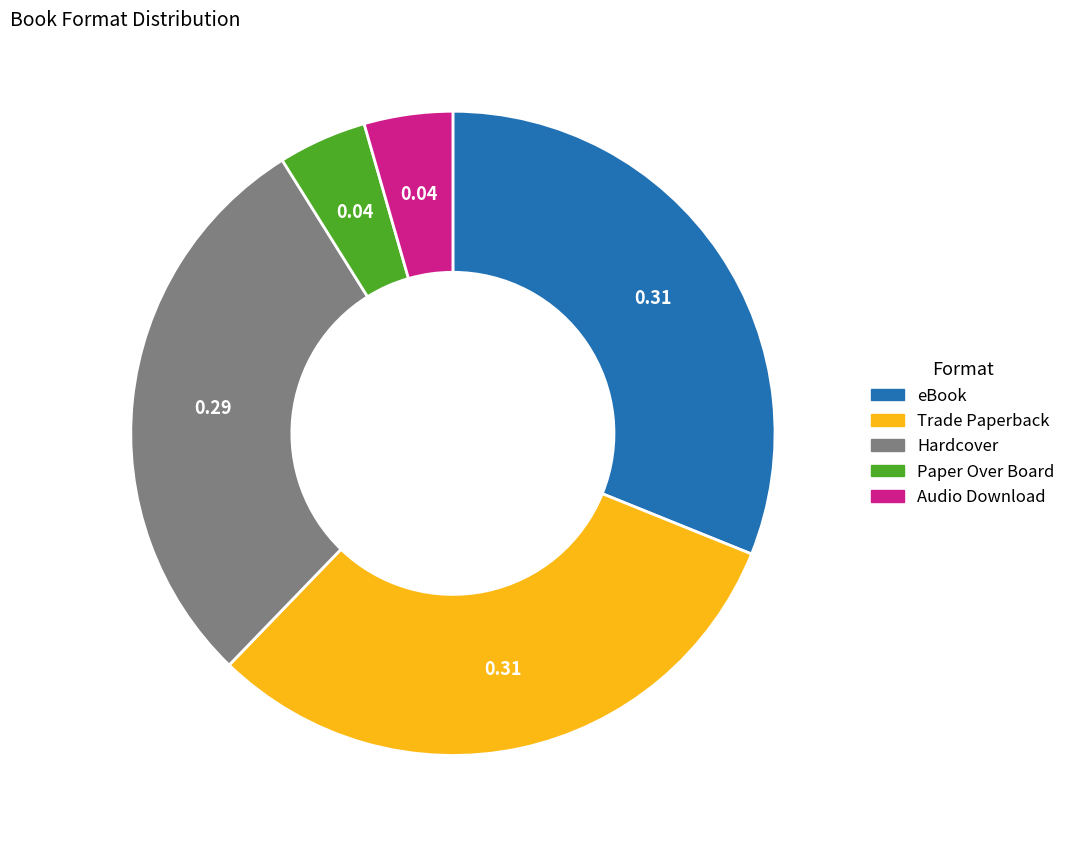

Is the sum of Audio Download and eBook greater than half?

No